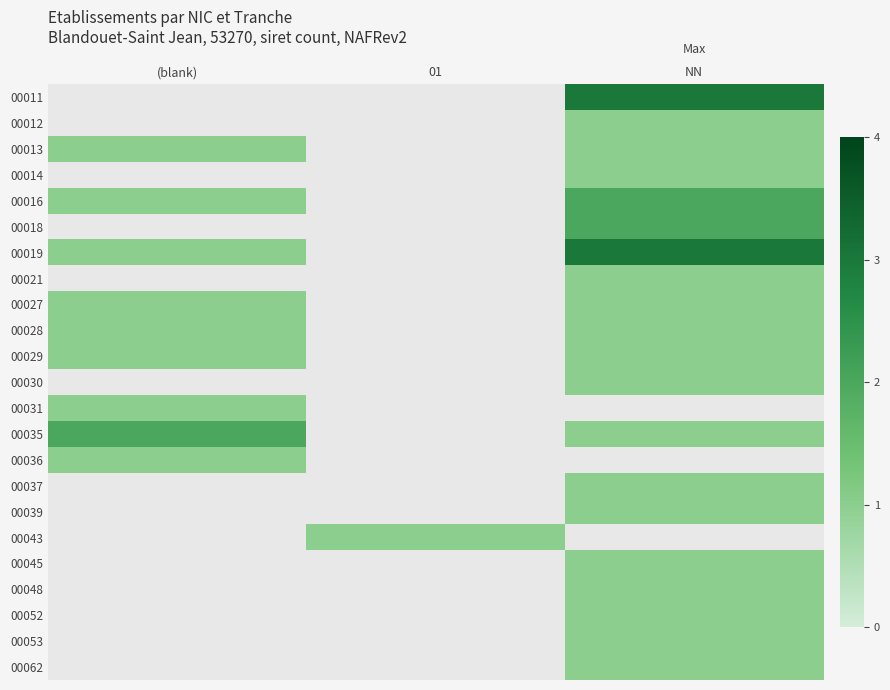

At which category does the chart reach its minimum across all series?

NN